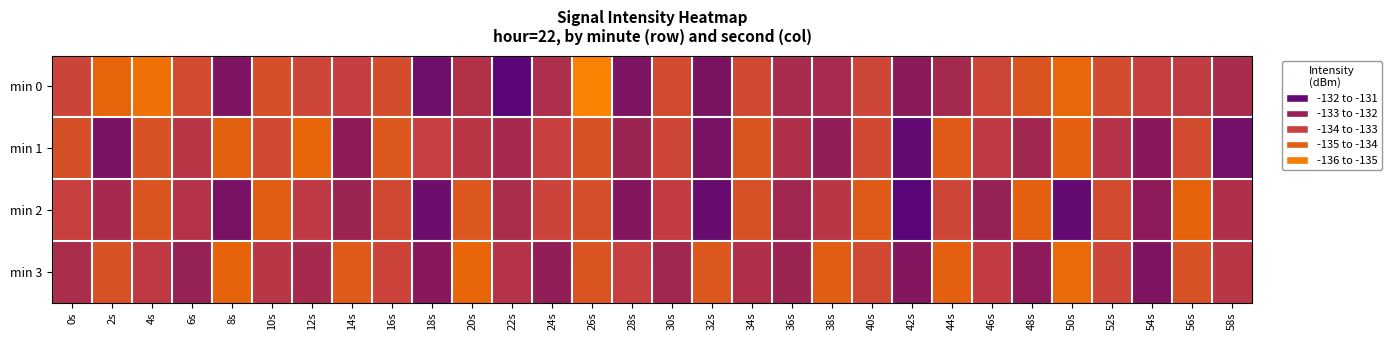

Between 50s and 56s, which series saw the biggest shift?

min 2